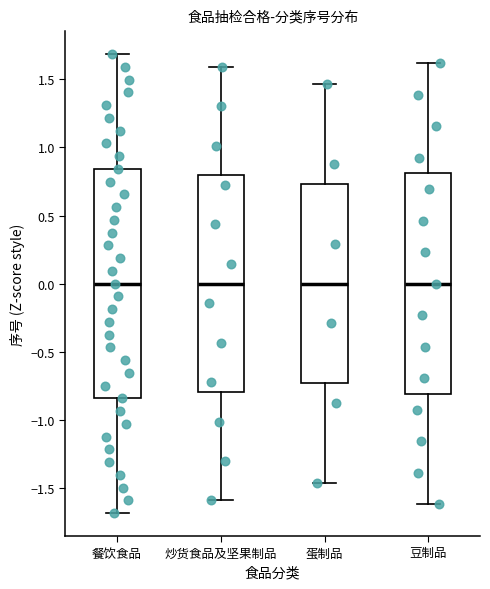

Reading left to right, read every box against the y-axis: the position of its median line, the range the box covers, and the ends of its whiskers. The values are not printed on the chart, so give them approximately, as read against the axis.

餐饮食品: median 0.00, box -0.85 to 0.85, whiskers -1.70 to 1.70
炒货食品及坚果制品: median 0.00, box -0.80 to 0.80, whiskers -1.60 to 1.60
蛋制品: median 0.00, box -0.75 to 0.75, whiskers -1.45 to 1.45
豆制品: median 0.00, box -0.80 to 0.80, whiskers -1.60 to 1.60